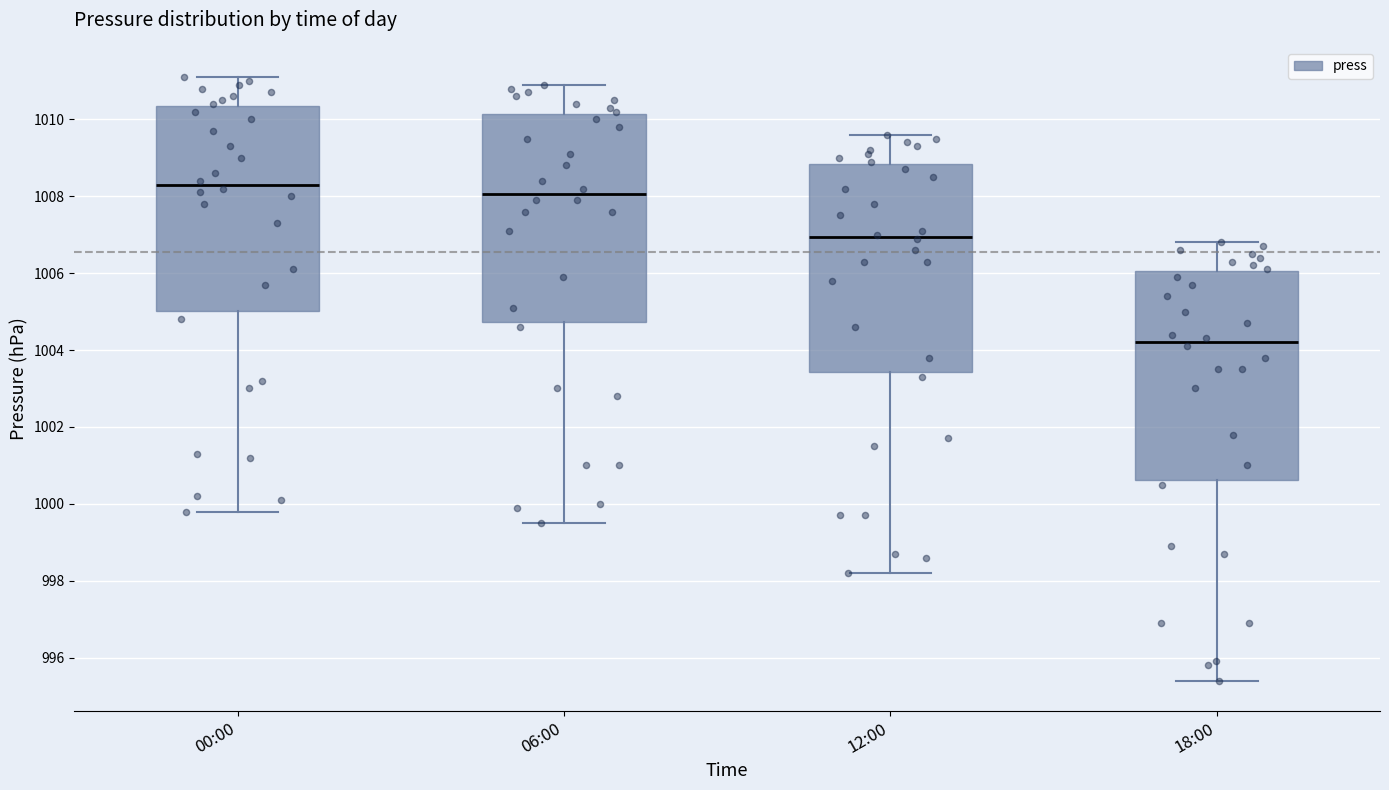

Which box's median line is the highest?

00:00